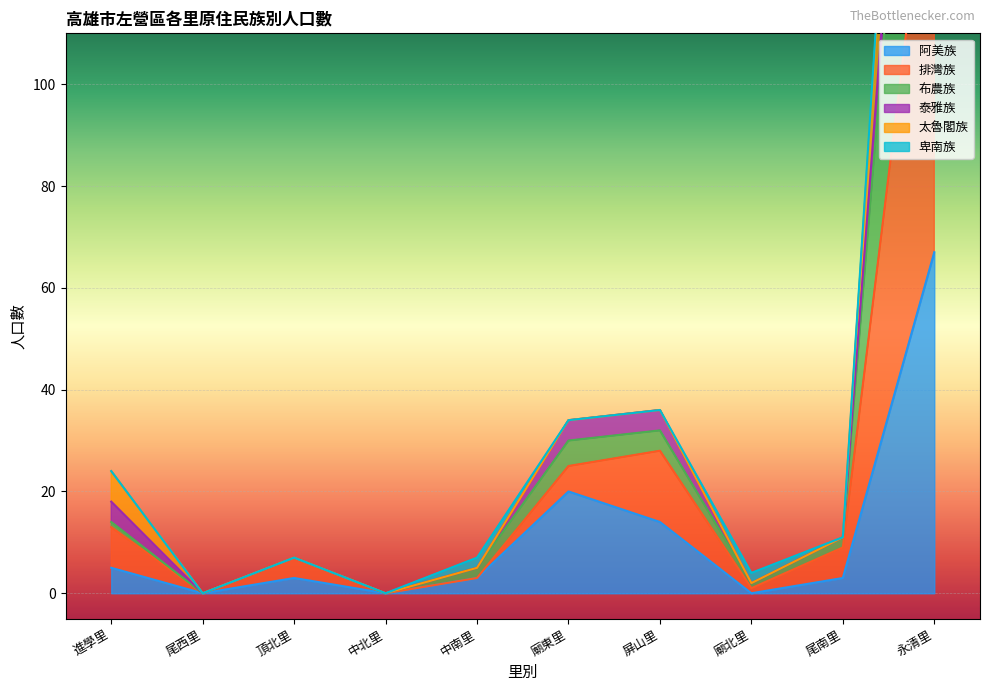

Which has a higher value, 永清里 or 尾西里?

永清里